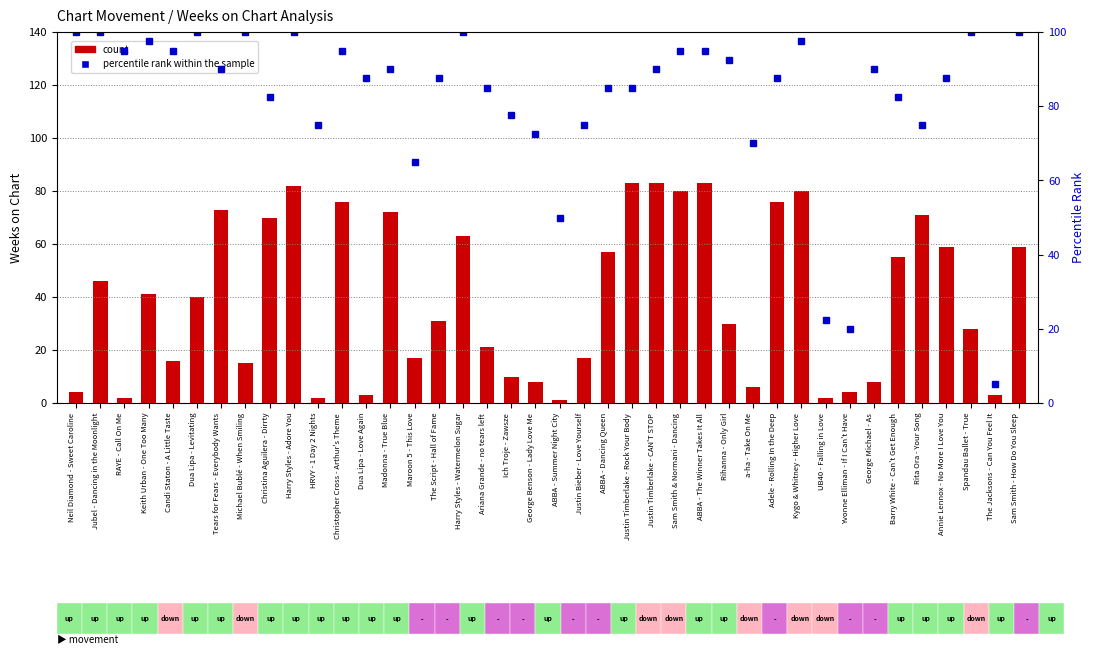

Between Harry Styles - Adore You and UB40 - Falling in Love, which is larger?

Harry Styles - Adore You